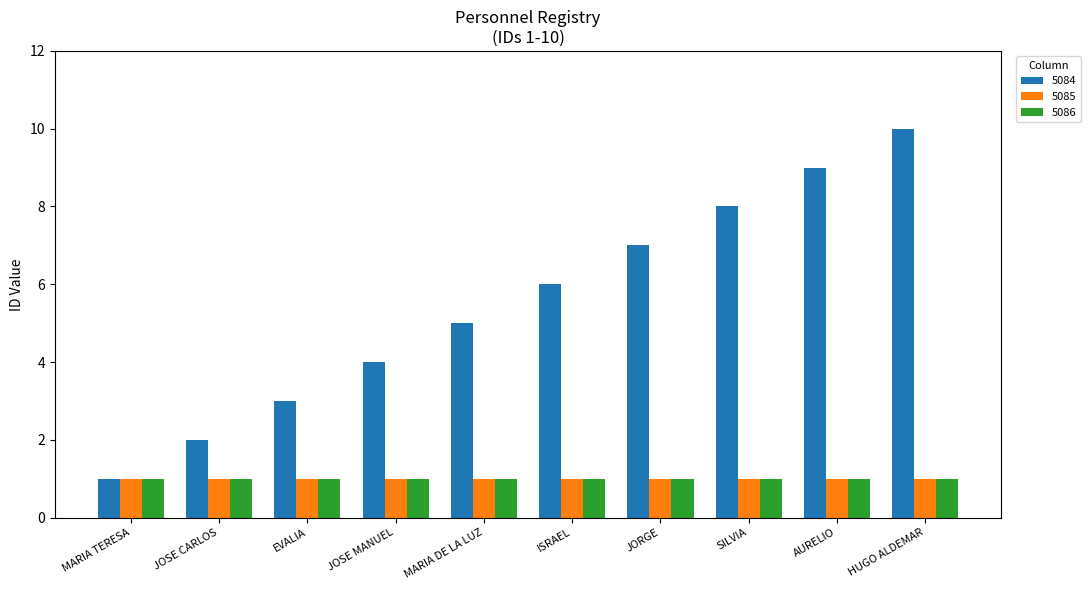

What is the minimum value shown in the chart?

1